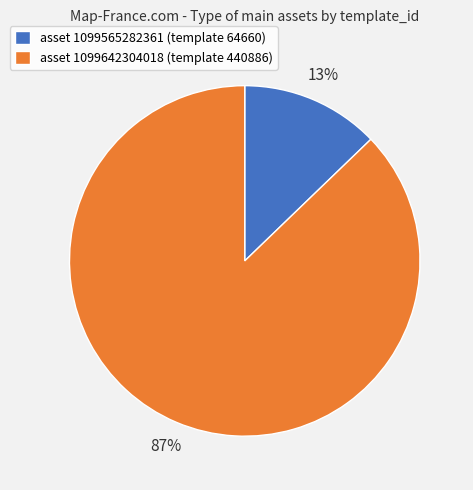

Which slice is the largest?

asset 1099642304018 (template 440886)